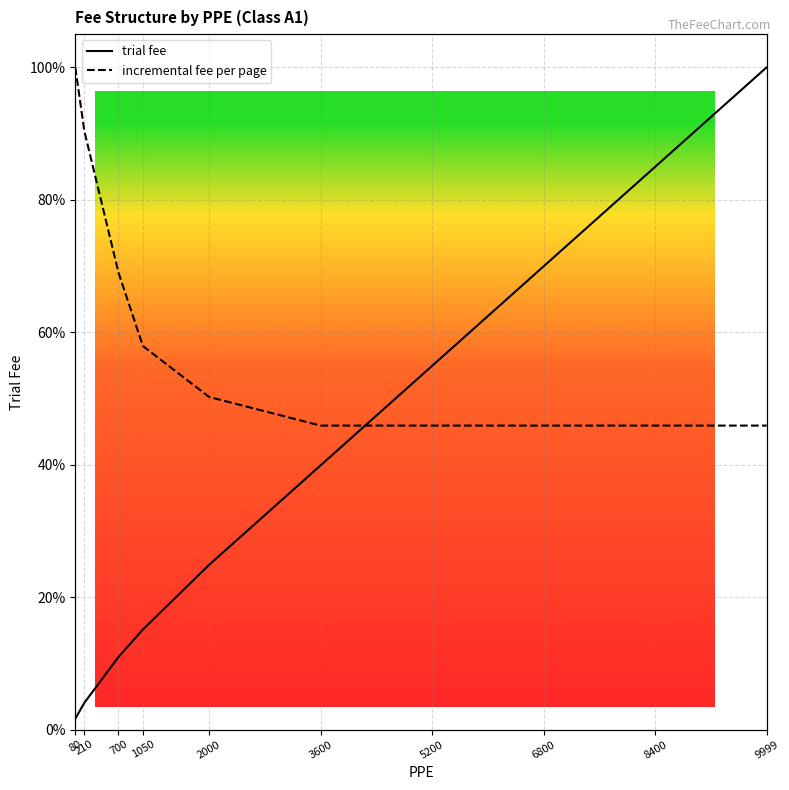

Which series changed the most between 210 and 8400?

trial fee